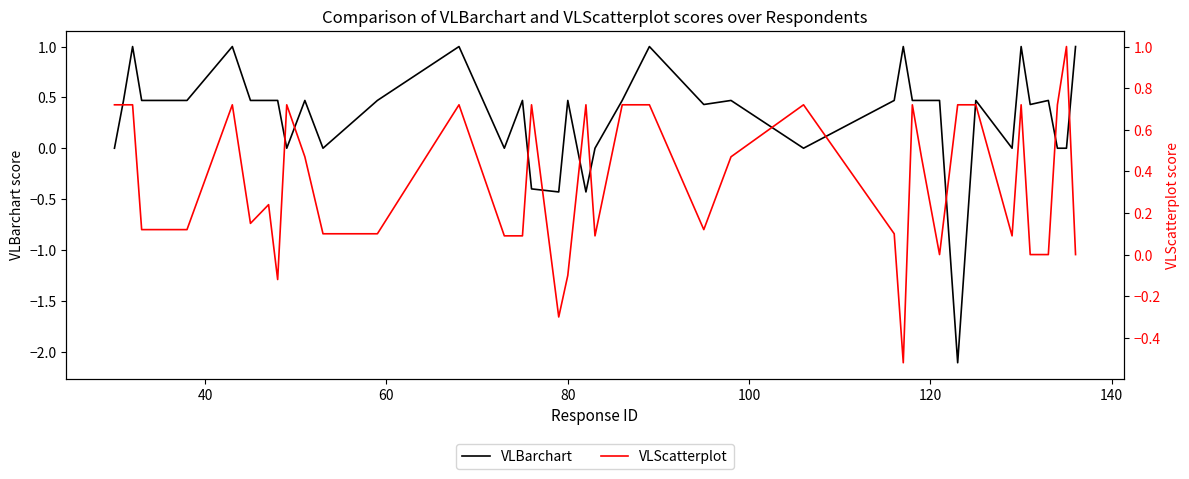

What is the lowest value of the VLBarchart series?

-2.1